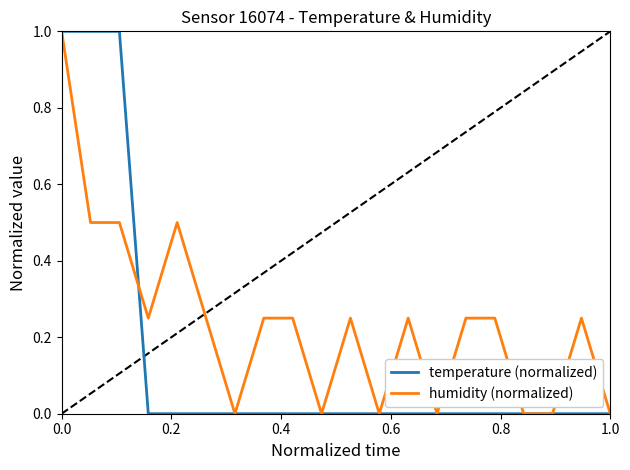

Is this an area chart (filled region under the line)?

No